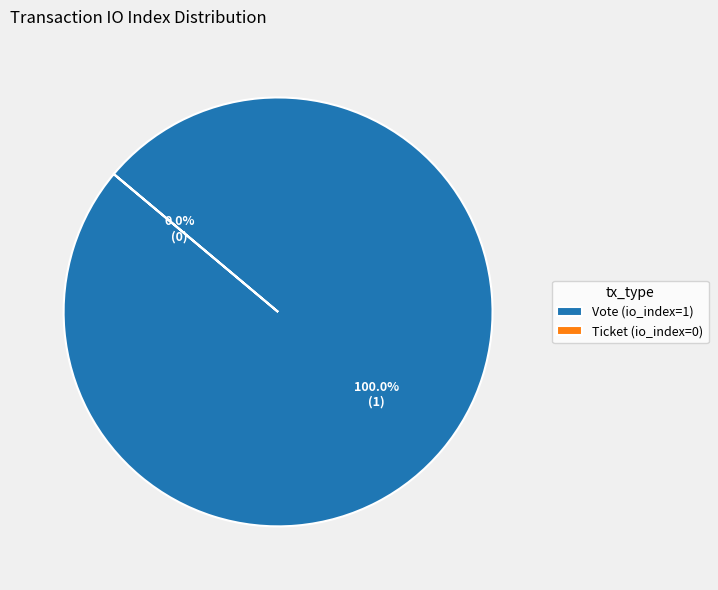

What is the majority slice?

Vote (io_index=1)